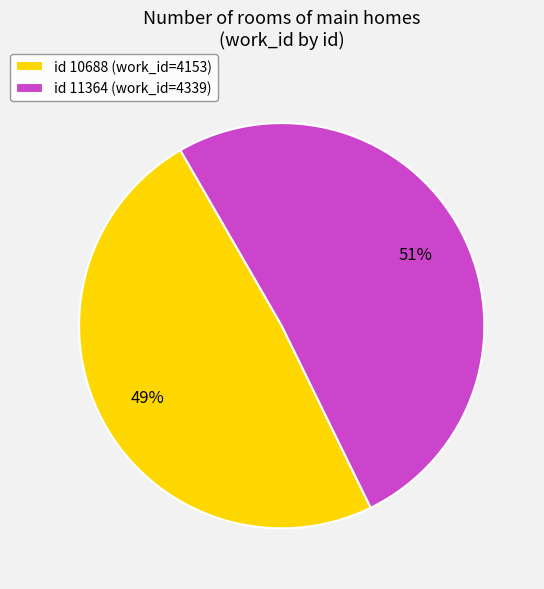

How many slices are in this pie chart?

2